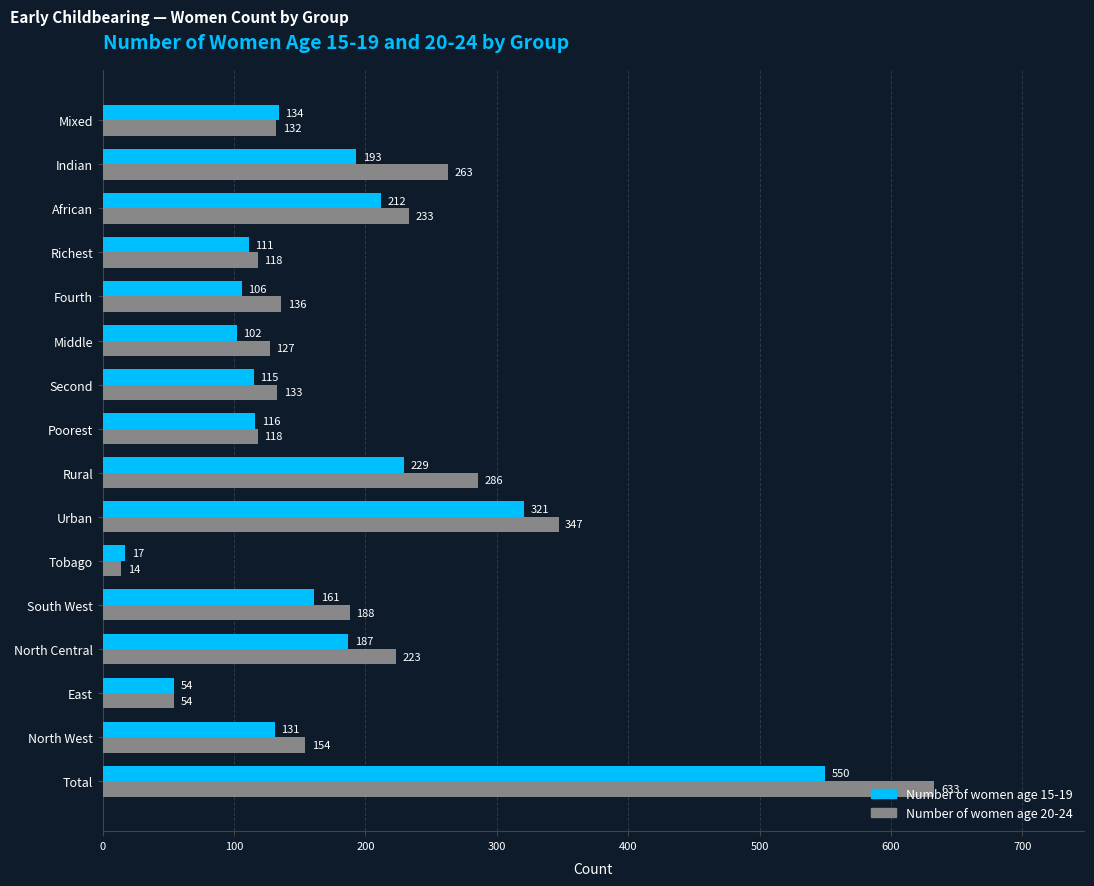

Which series changed the most between Middle and Mixed?

Number of women age 15-19